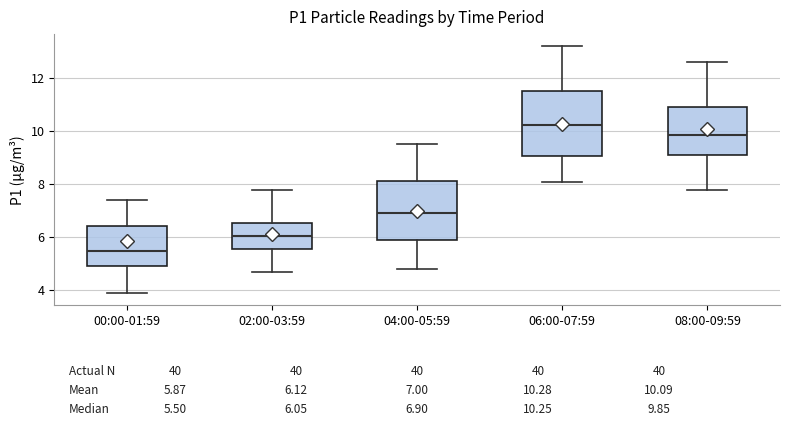

Which box has the highest median line?

06:00-07:59